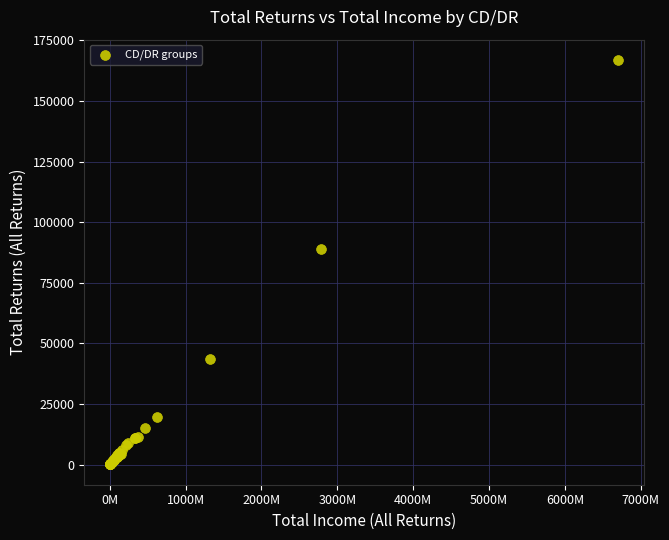

What Y value in the scatter plot is closest to 83480?

89070